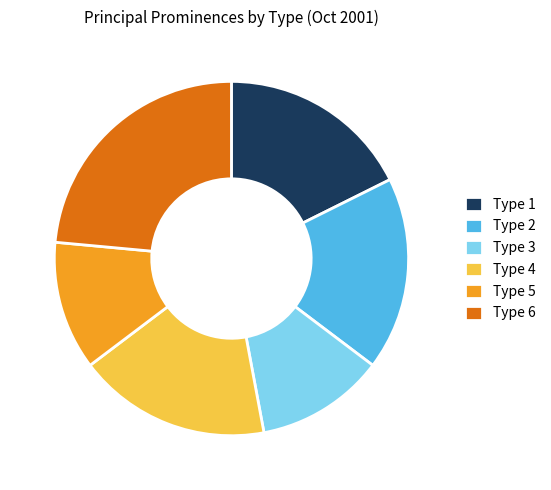

What is the ratio of the value at Type 4 to the value at Type 3?

1.5